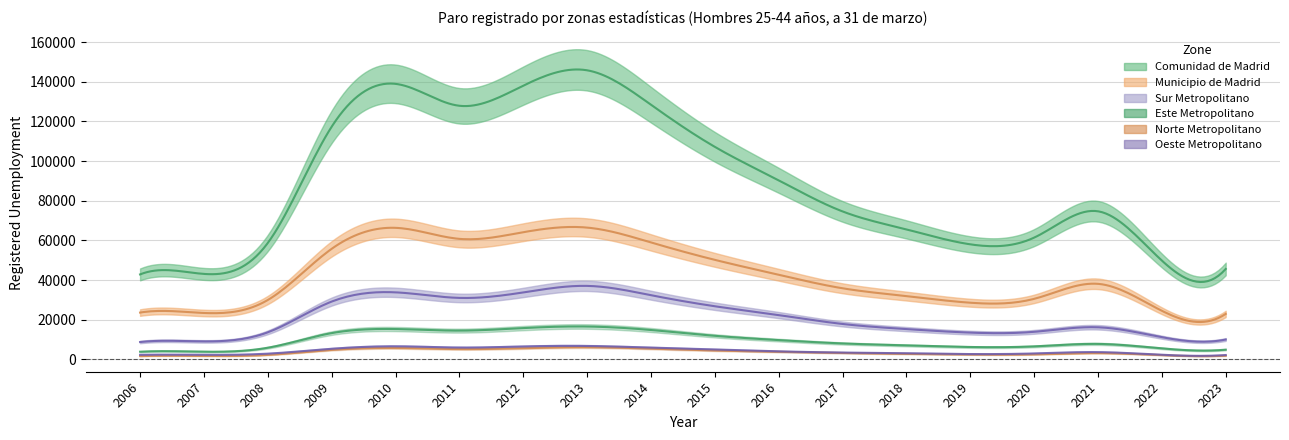

True or false: Norte Metropolitano has a value of 5162 at 2011.

True